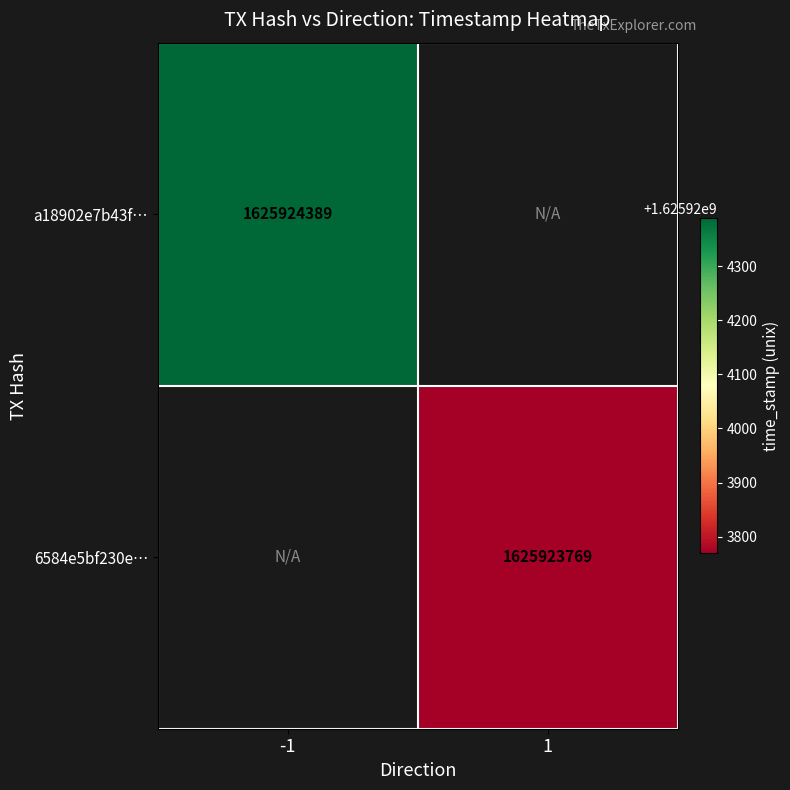

The value of a18902e7b43faeeeb24801e6b110f645b09ee31 at time_stamp is 1625924389. True or false?

True